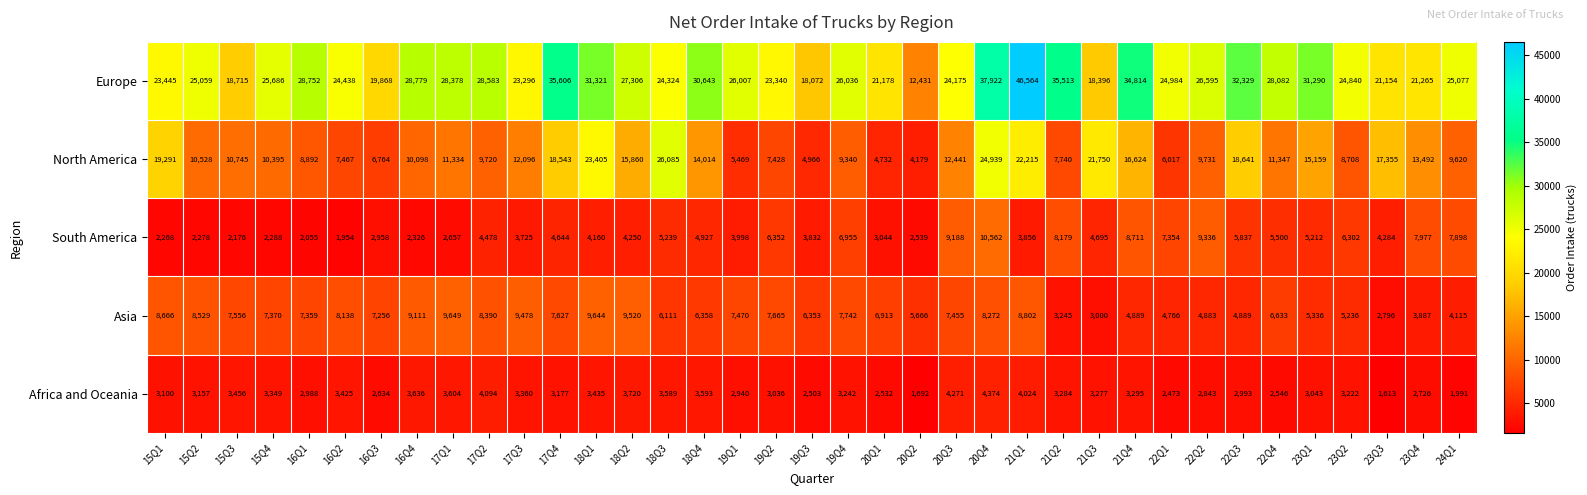

Which series has the widest spread of values?

Europe